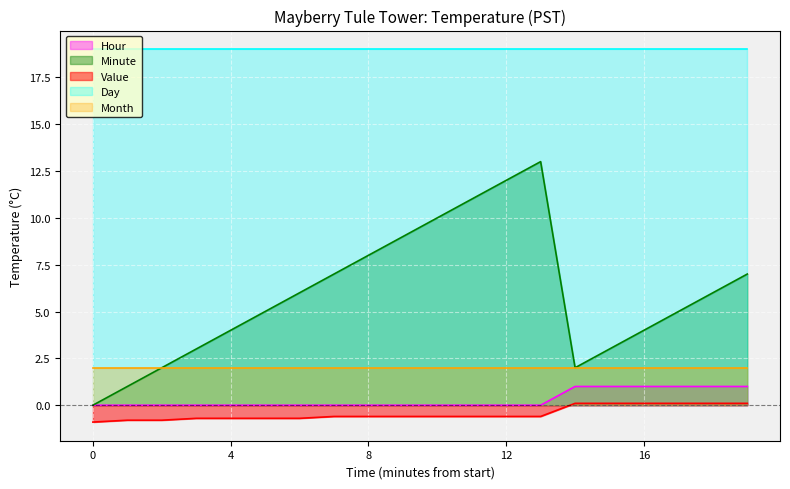

What is the maximum value for Hour?

1.0